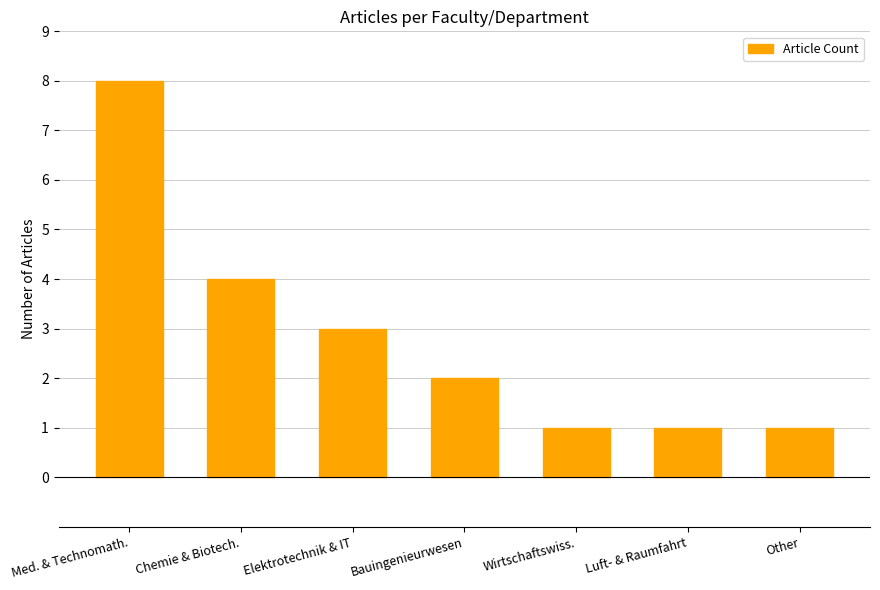

The chart shows a value of 6 at Chemie & Biotech.. True or false?

False